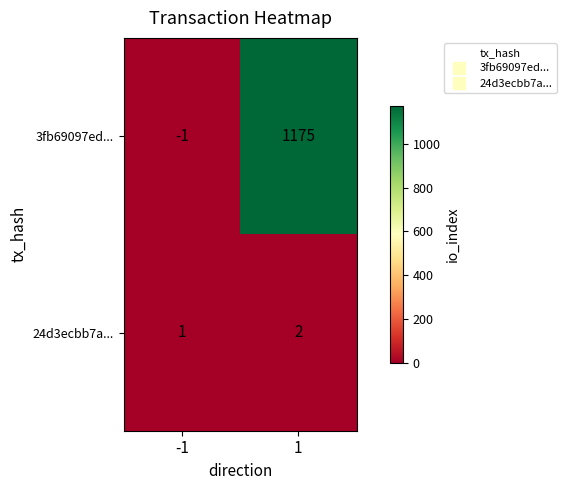

Between -1 and 1, which series saw the biggest shift?

3fb69097ed...